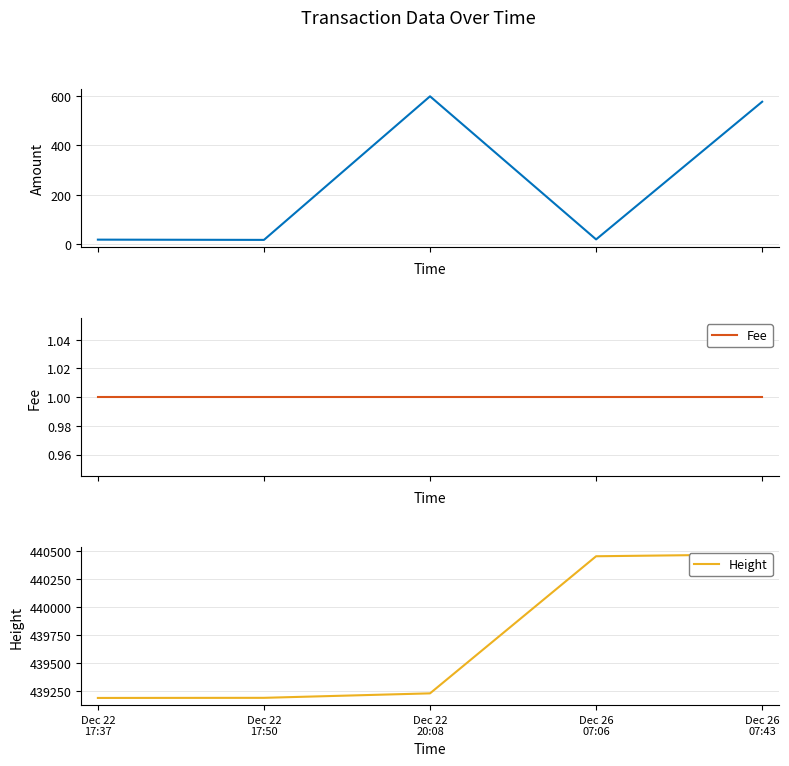

Does the chart display data point markers on the line(s)?

No